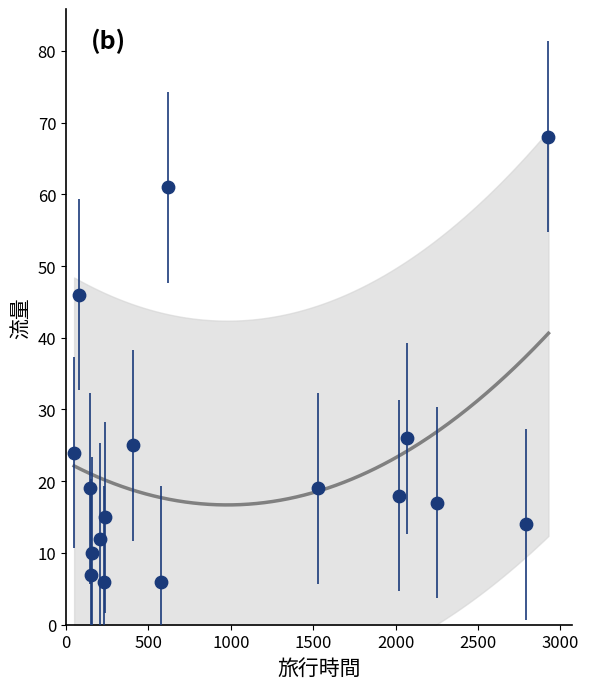

What Y value in the scatter plot is closest to 37?

46